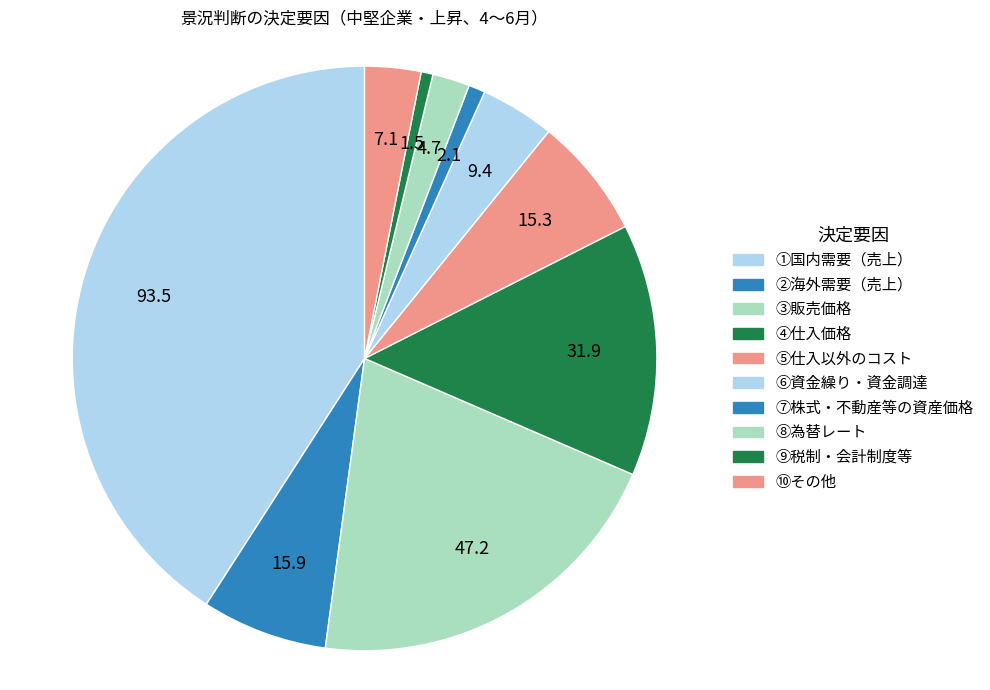

Count the number of slices in the pie.

10